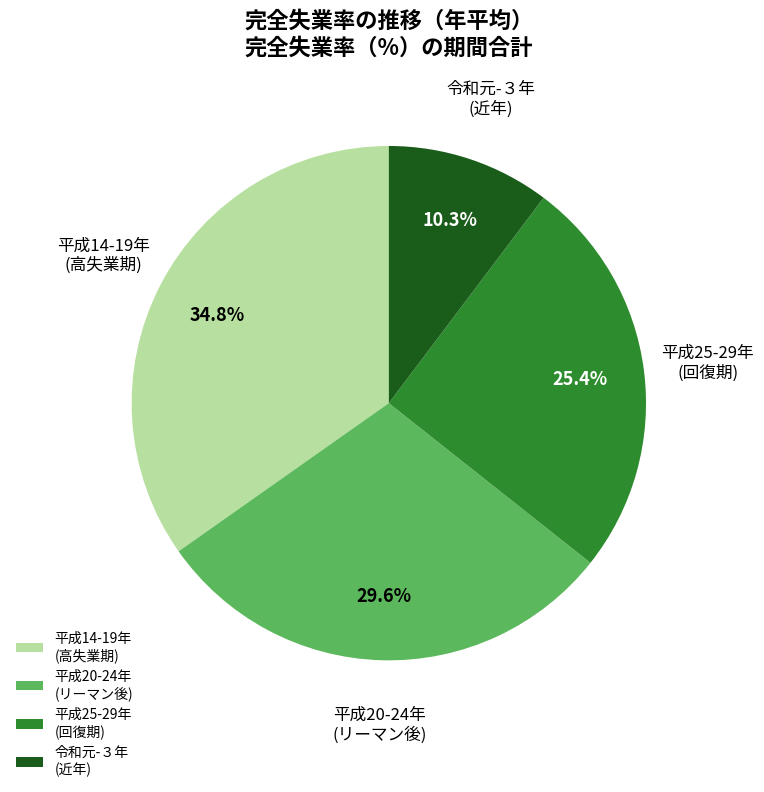

What percentage is NOT represented by 平成25-29年 (回復期)?

74.6%